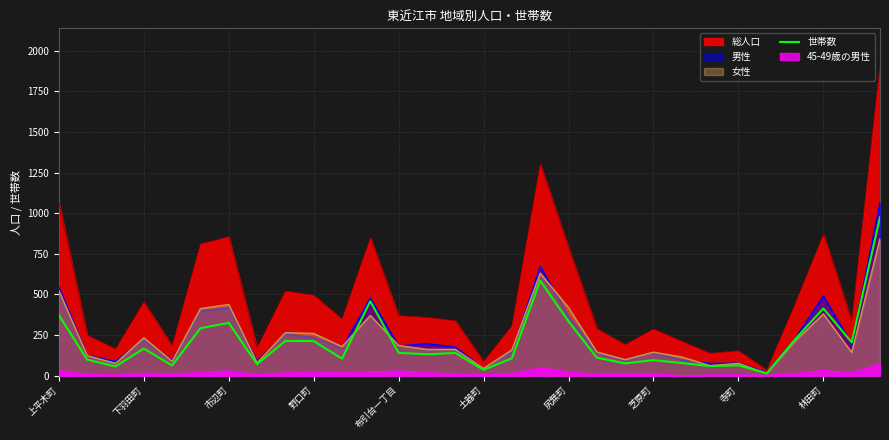

What is the maximum value shown in the chart?

1908